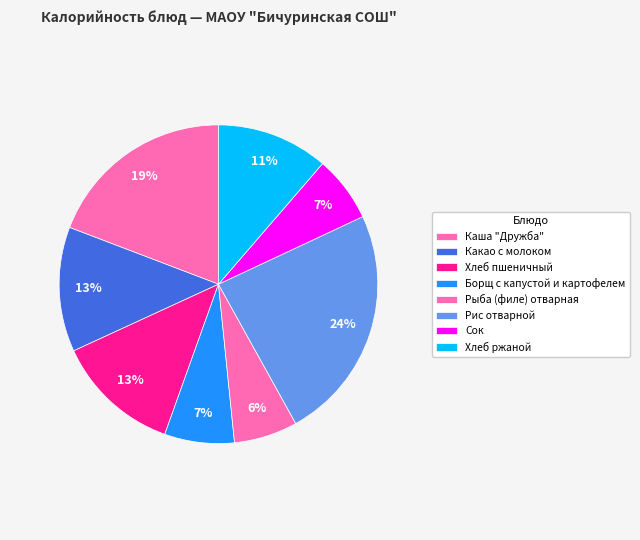

Which slice is the smallest?

Рыба (филе) отварная